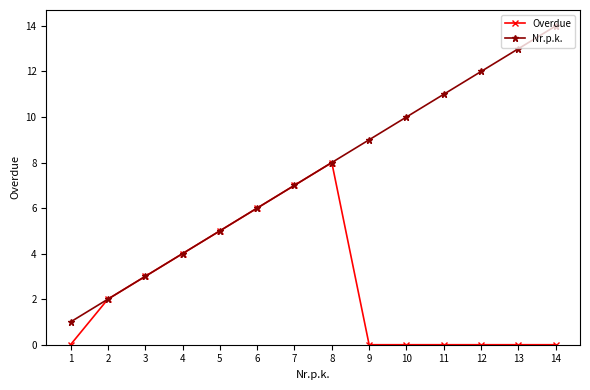

Which series has the widest spread of values?

Nr.p.k.